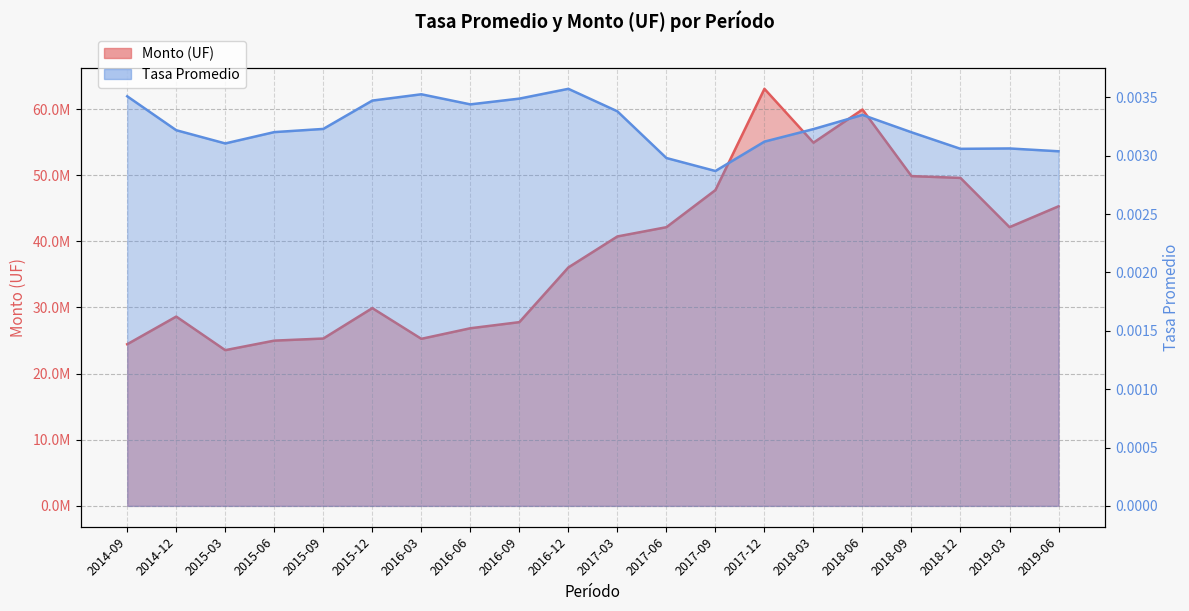

In Tasa Promedio, how many points are higher than both neighbors (excluding endpoints)?

4